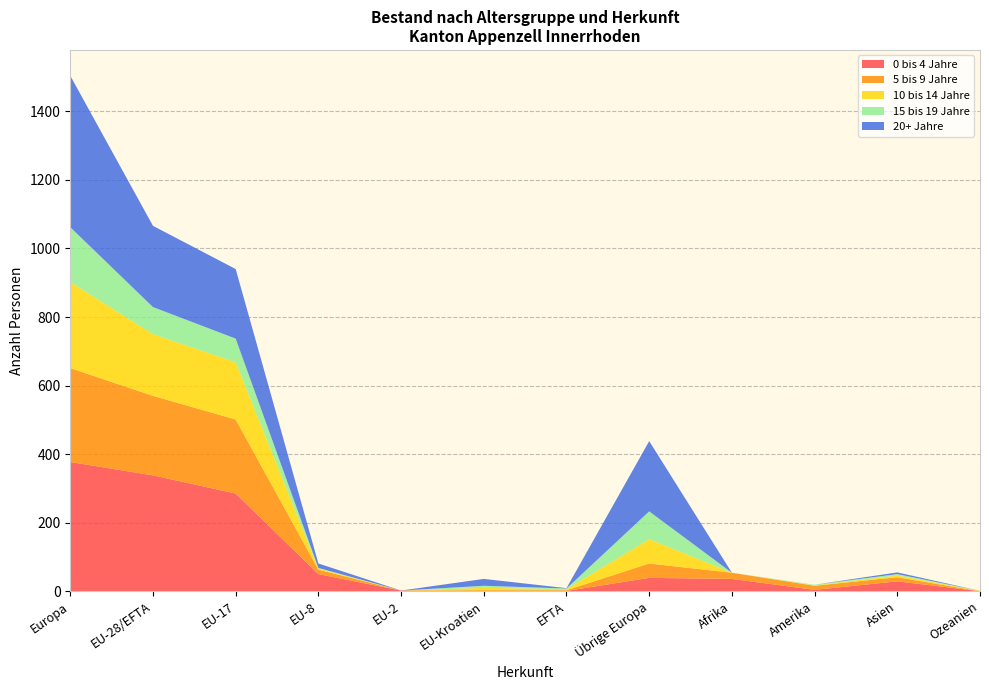

Reading left to right, extract all data points from this chart.

0 bis 4 Jahre: Europa=377	EU-28/EFTA=338	EU-17=285	EU-8=50	EU-2=2	EU-Kroatien=0	EFTA=1	Übrige Europa=39	Afrika=36	Amerika=4	Asien=29	Ozeanien=0
5 bis 9 Jahre: Europa=274	EU-28/EFTA=232	EU-17=216	EU-8=13	EU-2=0	EU-Kroatien=3	EFTA=2	Übrige Europa=42	Afrika=18	Amerika=12	Asien=12	Ozeanien=0
10 bis 14 Jahre: Europa=251	EU-28/EFTA=180	EU-17=167	EU-8=3	EU-2=0	EU-Kroatien=7	EFTA=3	Übrige Europa=71	Afrika=0	Amerika=1	Asien=5	Ozeanien=1
15 bis 19 Jahre: Europa=160	EU-28/EFTA=79	EU-17=69	EU-8=2	EU-2=0	EU-Kroatien=6	EFTA=2	Übrige Europa=81	Afrika=0	Amerika=2	Asien=4	Ozeanien=0
20+ Jahre: Europa=442	EU-28/EFTA=237	EU-17=203	EU-8=13	EU-2=0	EU-Kroatien=20	EFTA=1	Übrige Europa=205	Afrika=0	Amerika=0	Asien=5	Ozeanien=0